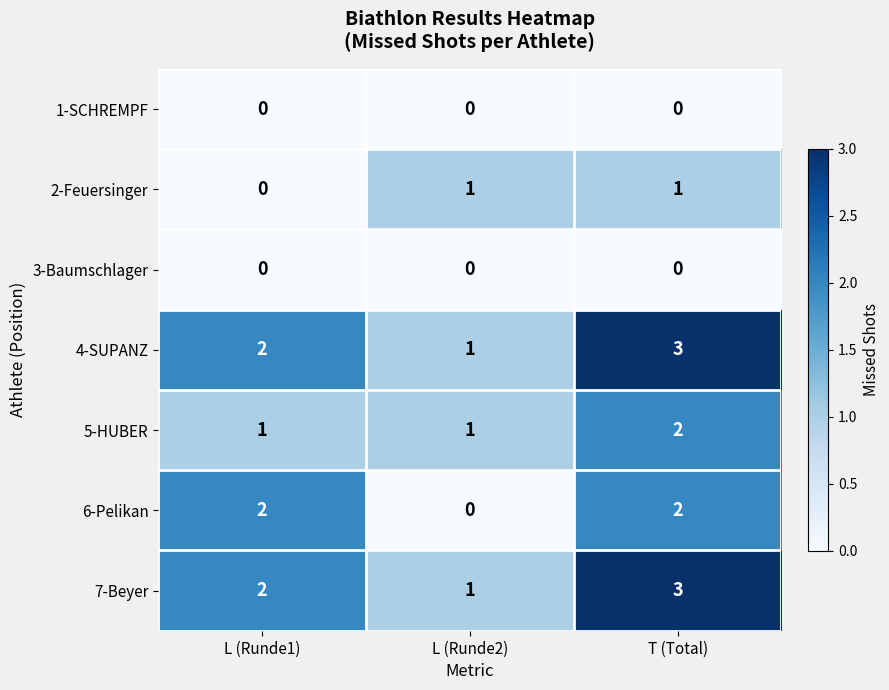

What is the spread (max minus min) of values at T (Total)?

3